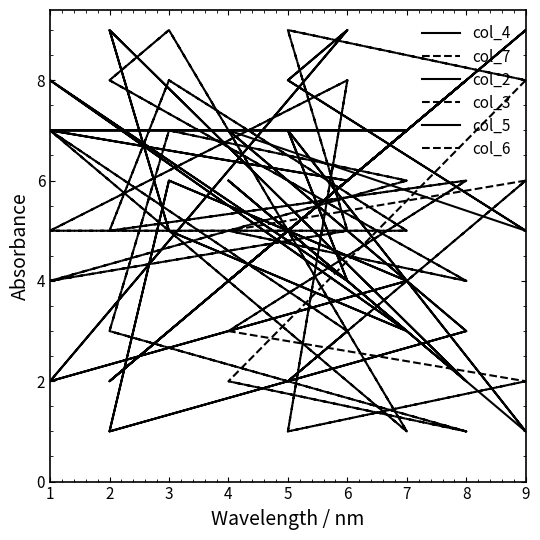

What is the difference between the maximum and minimum values in the col_5 series?

8